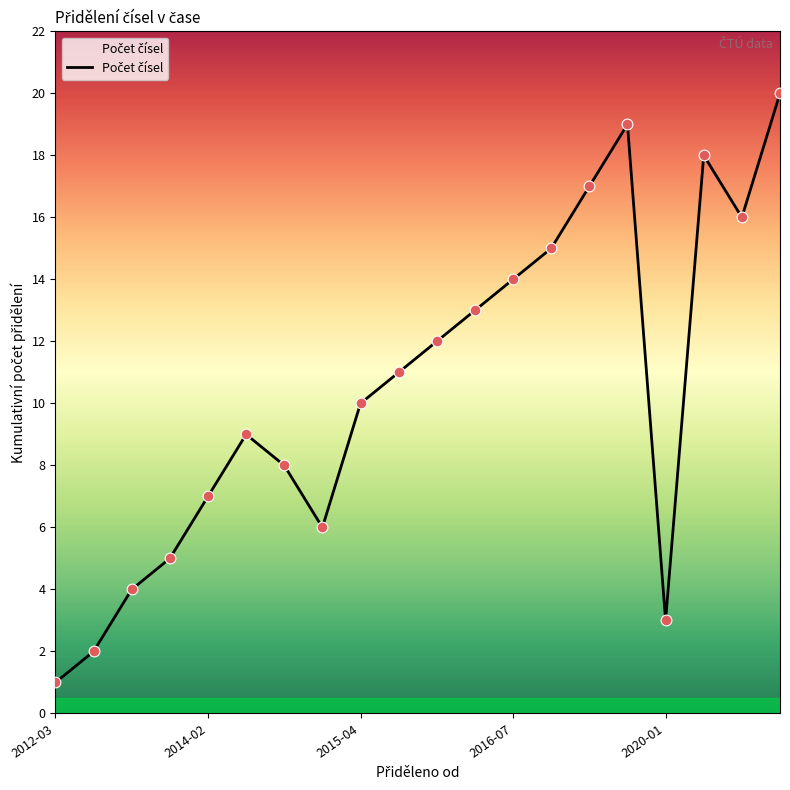

What is the maximum value shown in the chart?

20